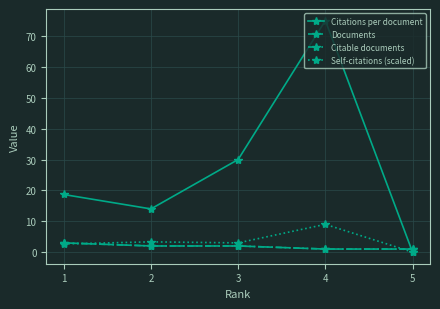

At which label does Documents reach its peak?

1